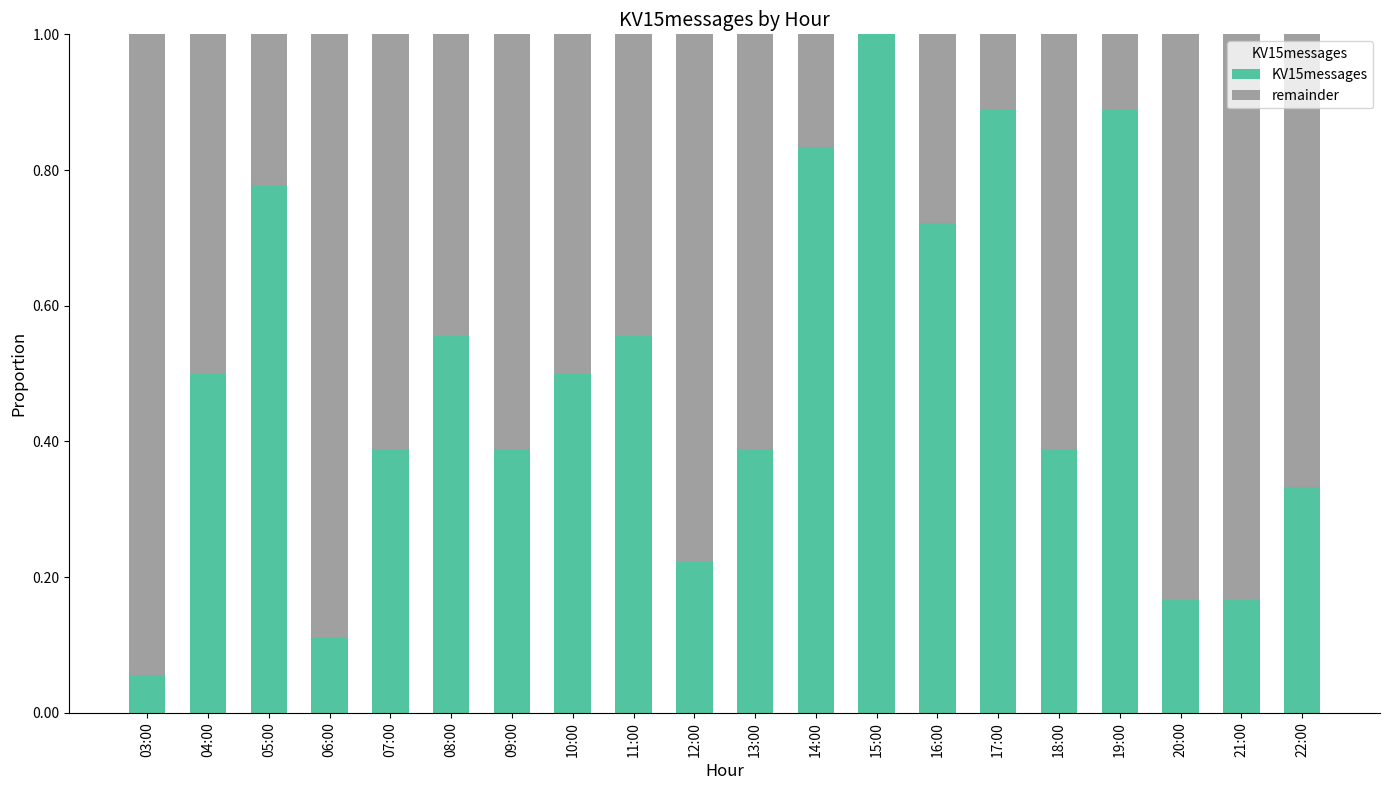

What is the total value across all series at 06:00?

1.0